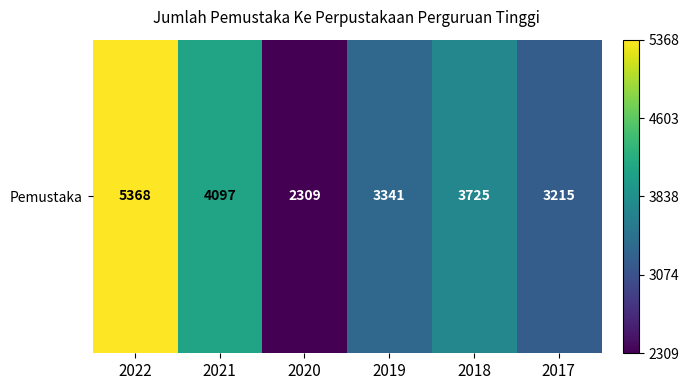

Rank the categories by value from highest to lowest.

2022, 2021, 2018, 2019, 2017, 2020